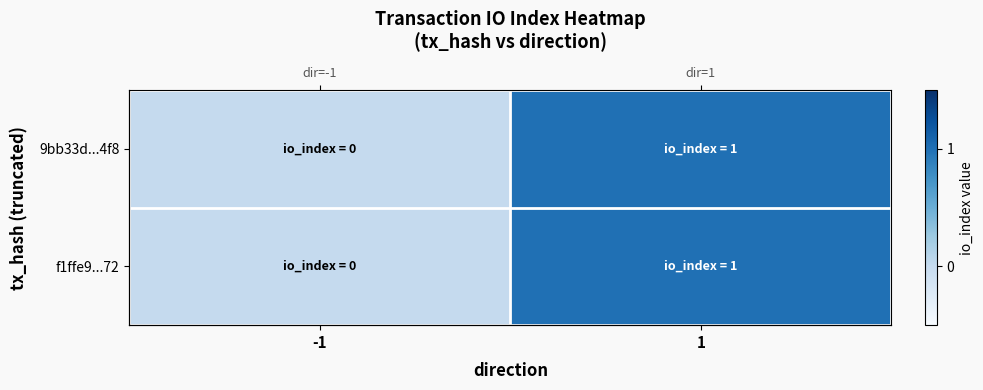

At which label is 9bb33d...4f8 closest to 0?

-1